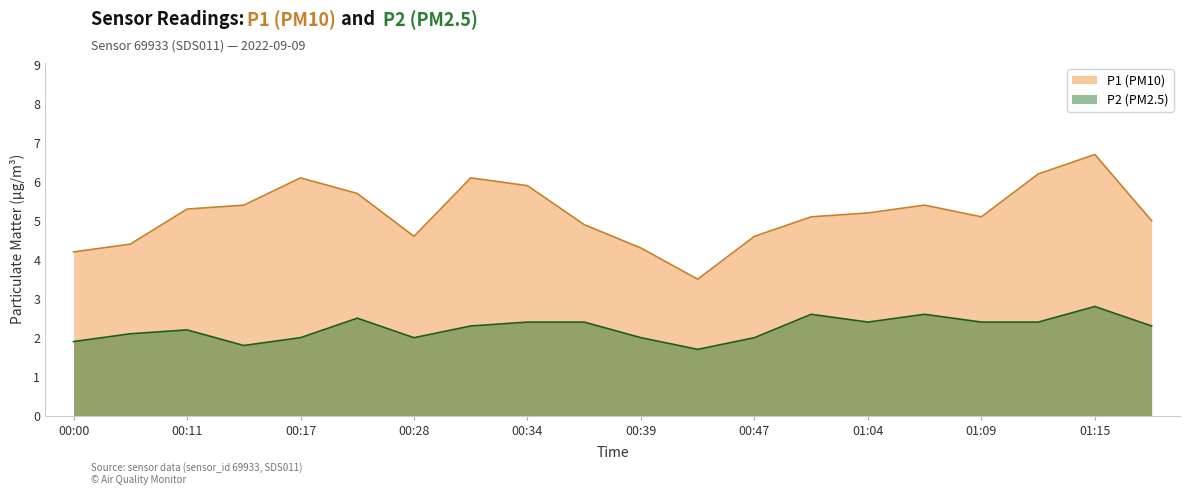

True or false: P2 and P1 intersect in this chart.

False